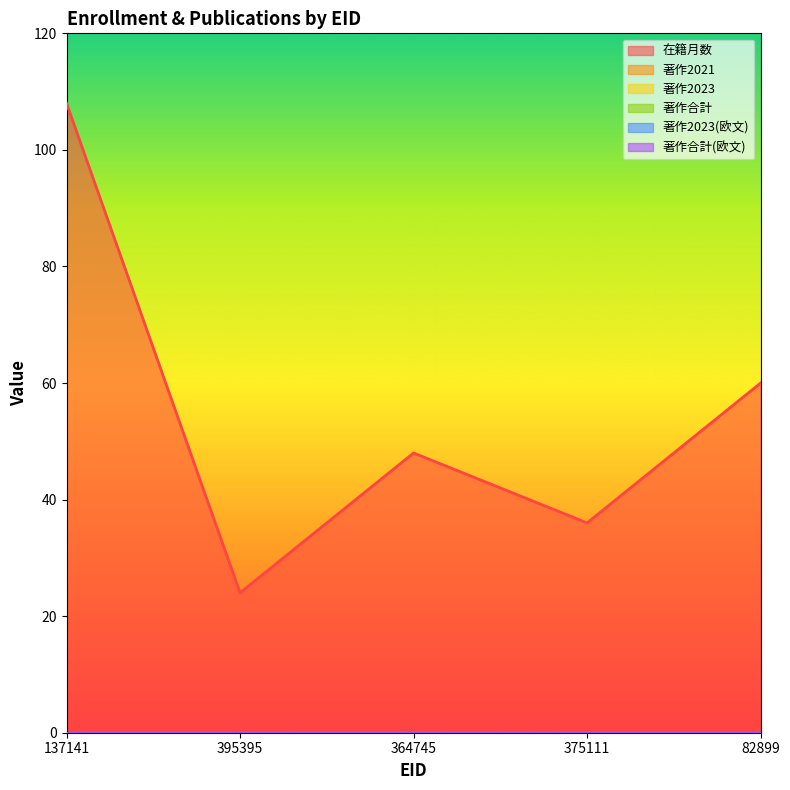

How many data points does each series have?

5